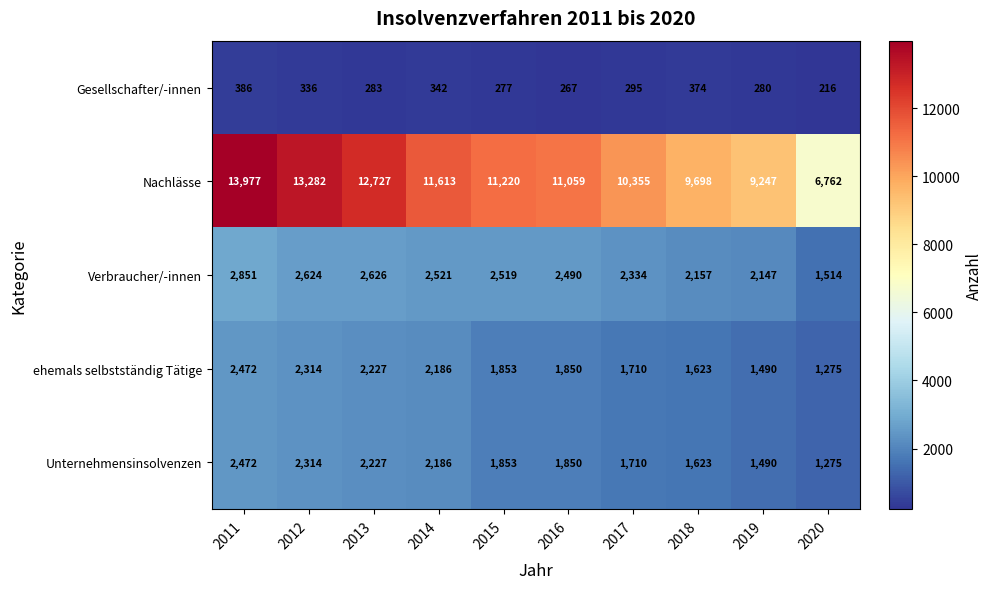

What is the sum of all Gesellschafter/-innen values?

3056